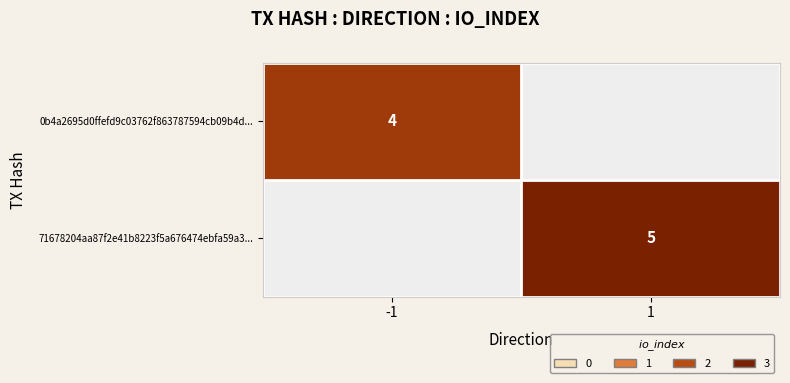

Is it true that 0b4a2695d0ffefd9c03762f863787594cb09b4d... equals 4 at -1?

True